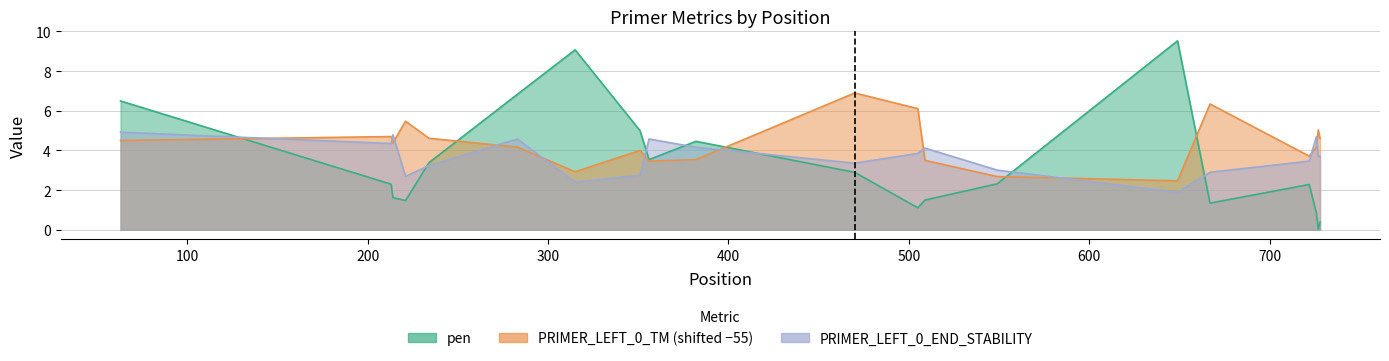

Is it true that PRIMER_LEFT_0_END_STABILITY equals 1.4 at 505?

False